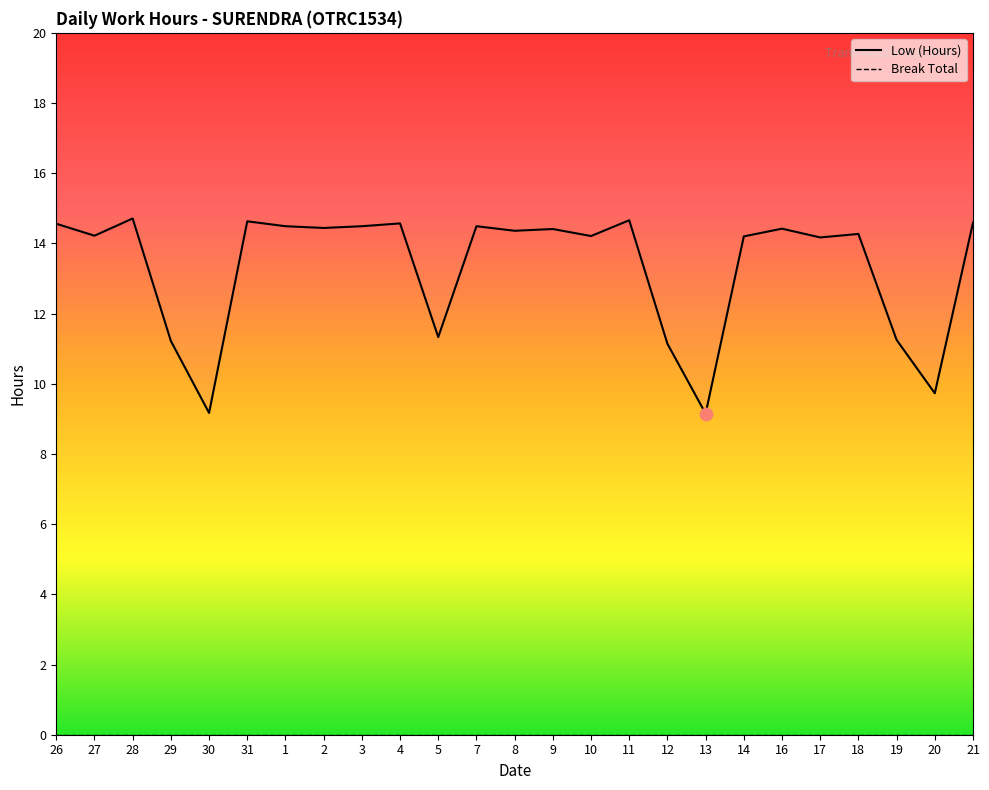

Which series has the widest spread of Y values?

Low (Hours)